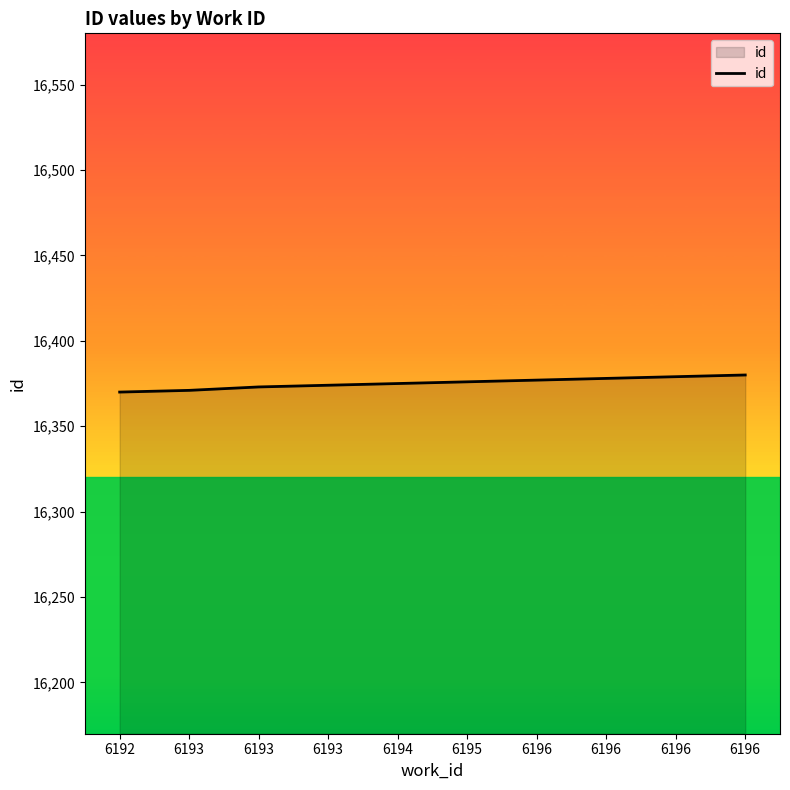

Read the value at 6194, to the nearest 5.

16375